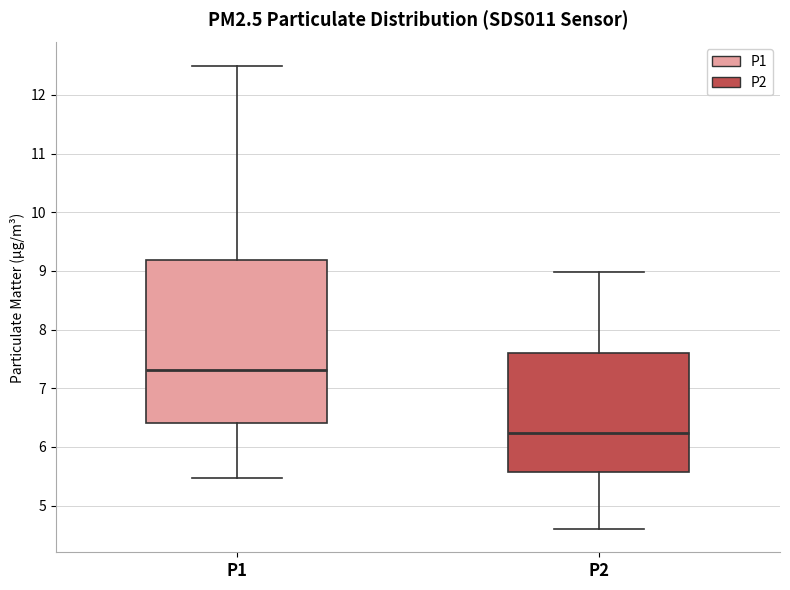

Reading left to right, read every box against the y-axis: the position of its median line, the range the box covers, and the ends of its whiskers. The values are not printed on the chart, so give them approximately, as read against the axis.

P1: median 7.3, box 6.4 to 9.2, whiskers 5.5 to 12.5
P2: median 6.2, box 5.6 to 7.6, whiskers 4.6 to 9.0